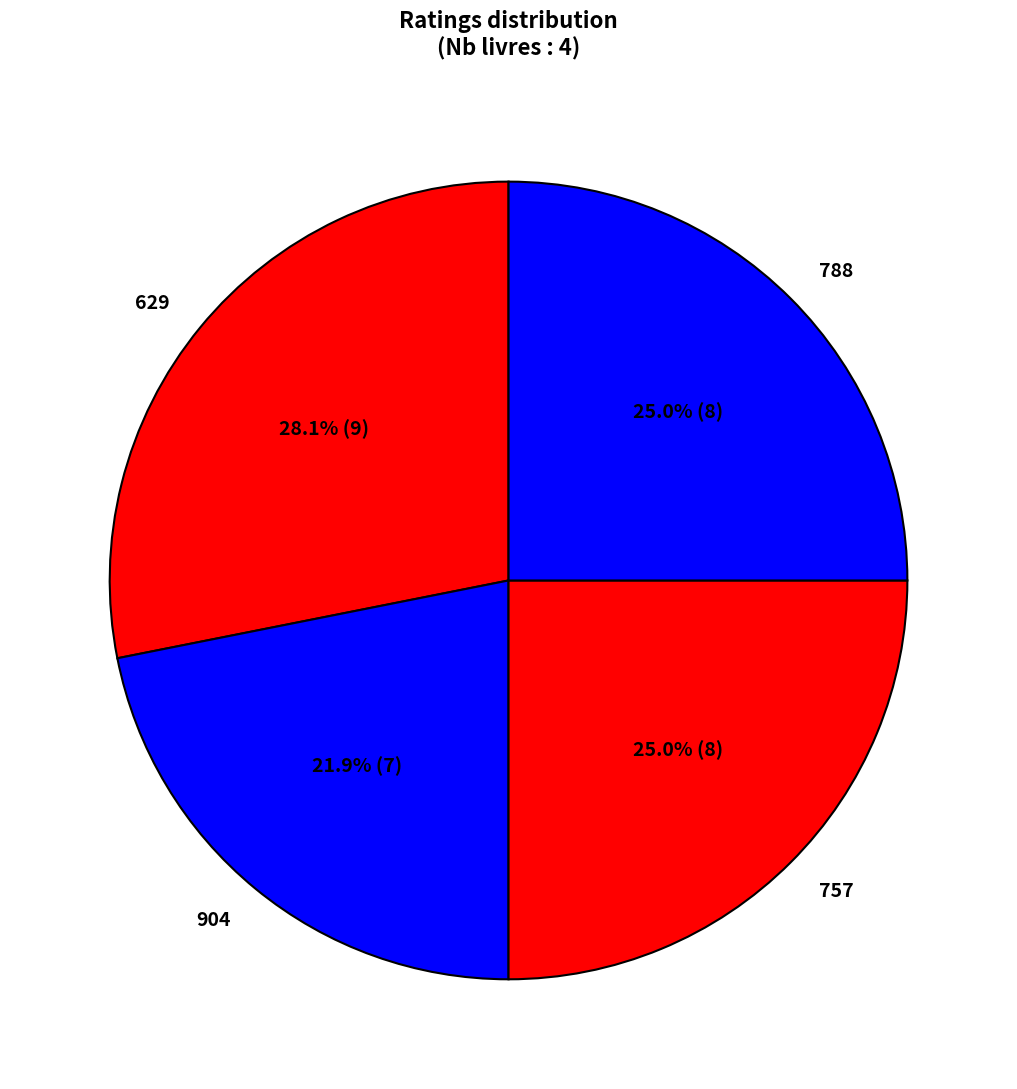

Approximately how many times larger is the value at 629 compared to 904?

1.3